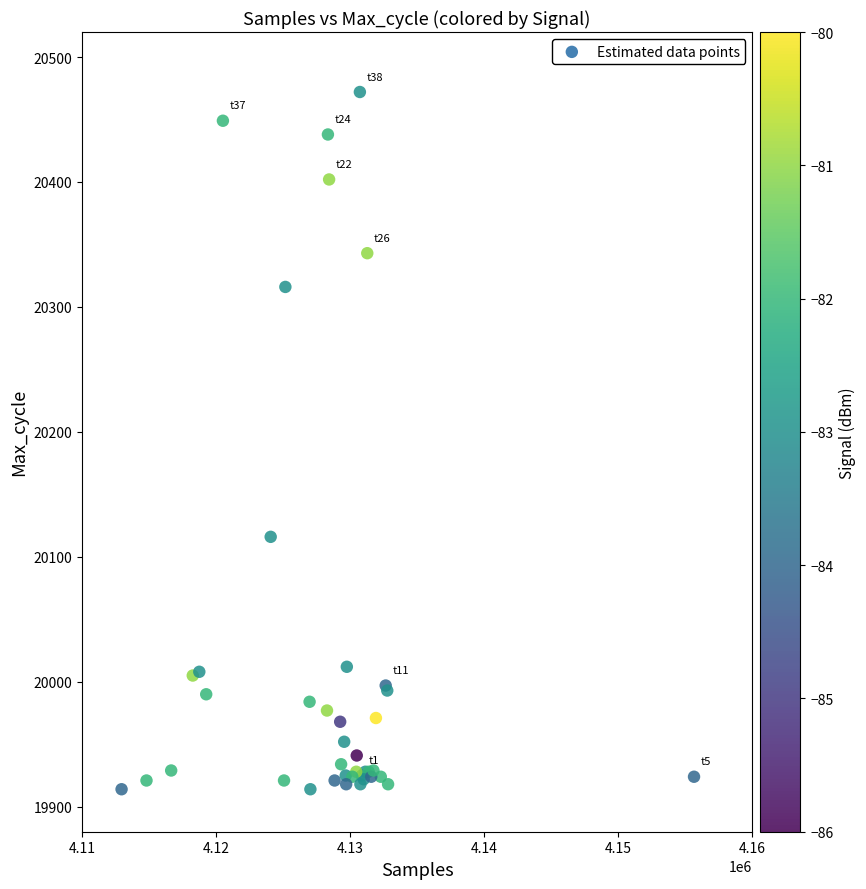

What Y value in the scatter plot is closest to 20193?

20116